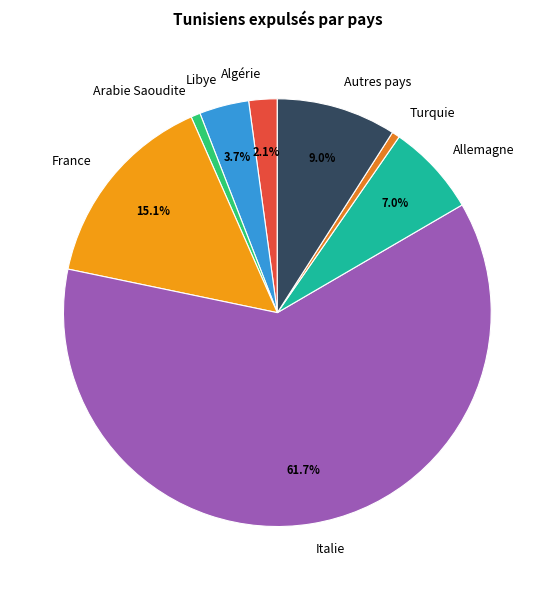

What portion of the pie excludes Allemagne?

93.0%